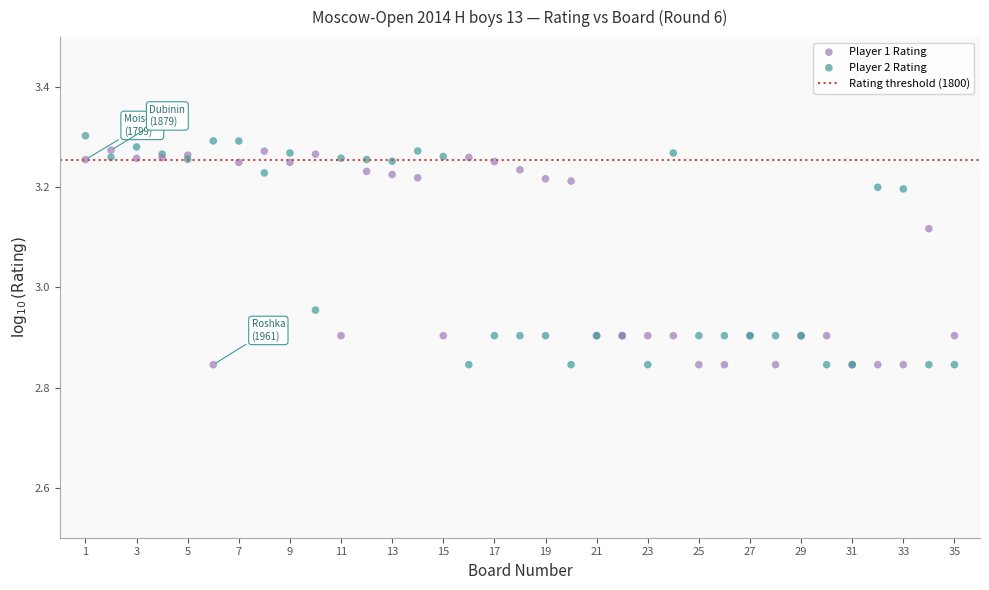

What is the X range (max minus min) for the scatter plot?

34.0